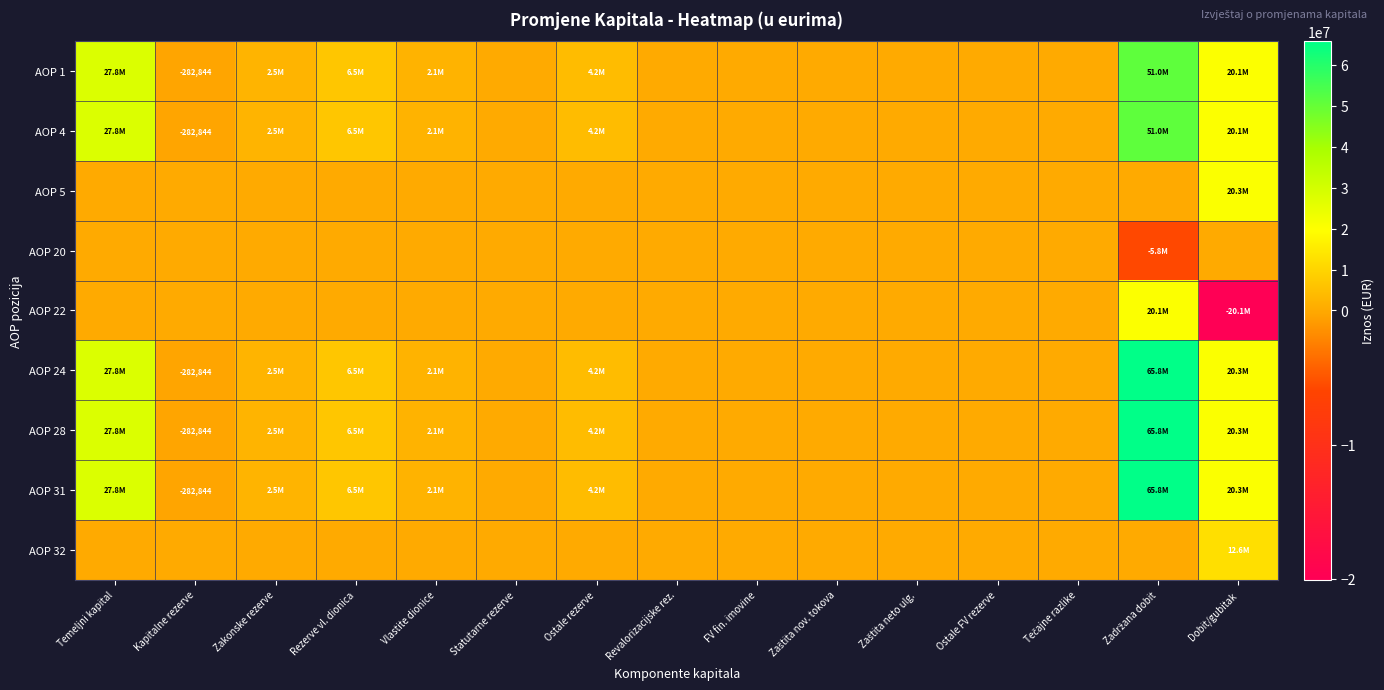

What is the total value across all series at Kapitalne rezerve?

-1414220